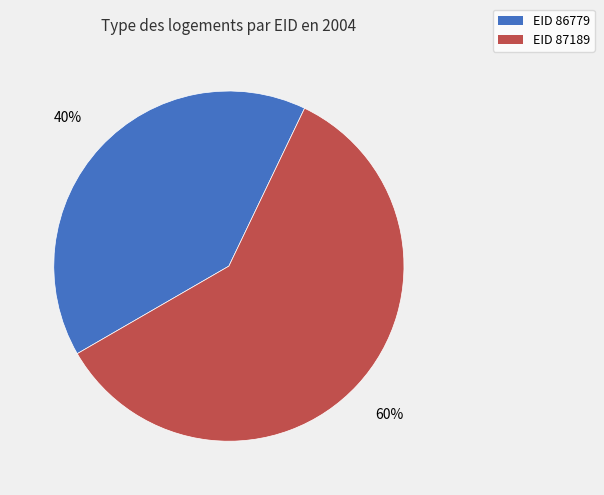

Does any single category account for the majority?

Yes